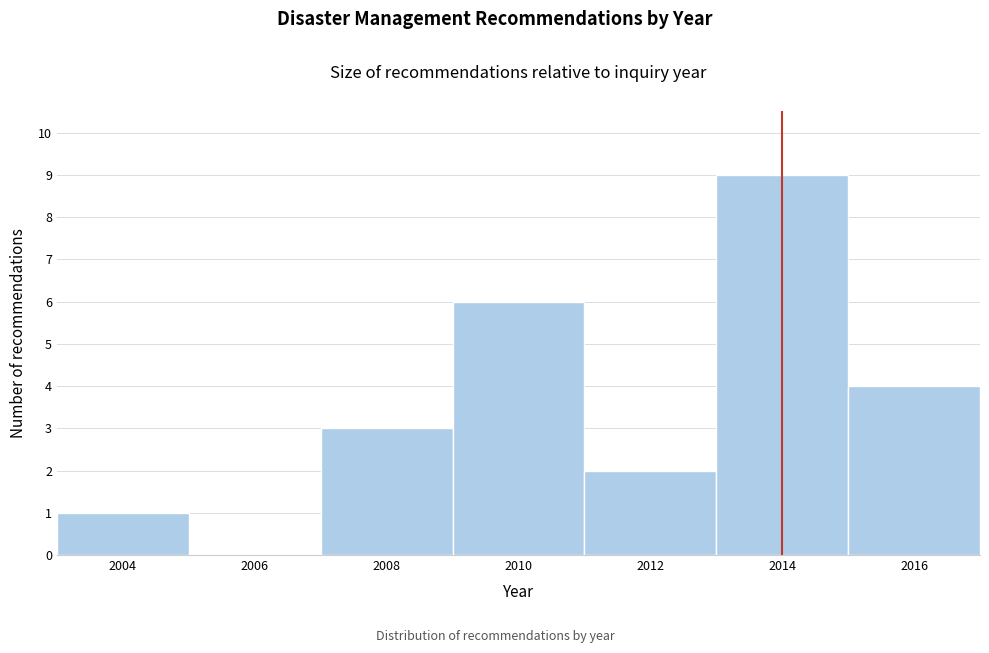

What is the height of the bar covering 2007 to 2009 on the x-axis? The values are not printed on the chart, so give them approximately, as read against the axis.

3